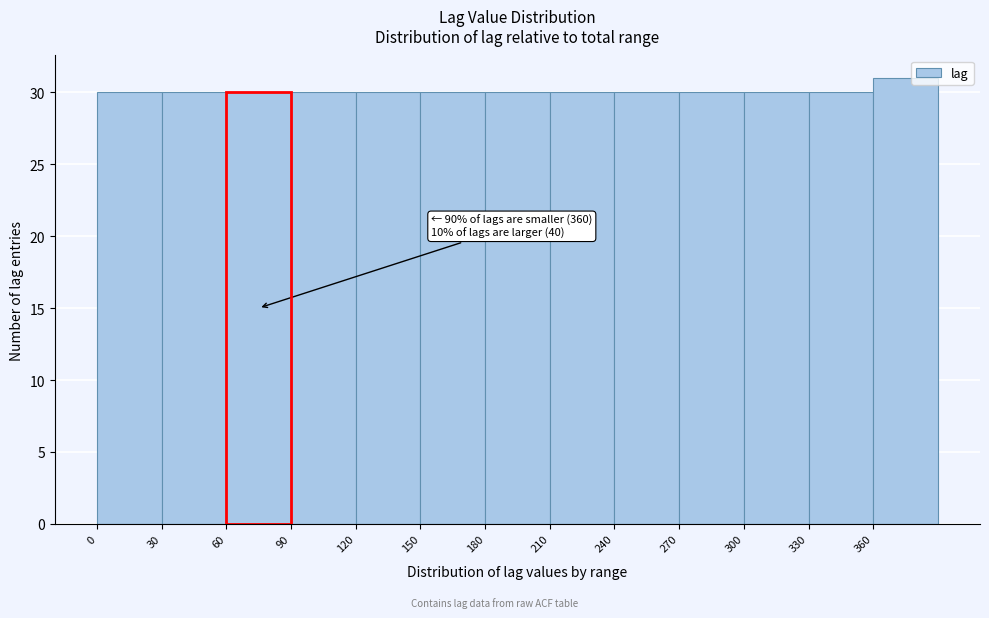

Which range on the x-axis has the tallest bar?

360 to 390